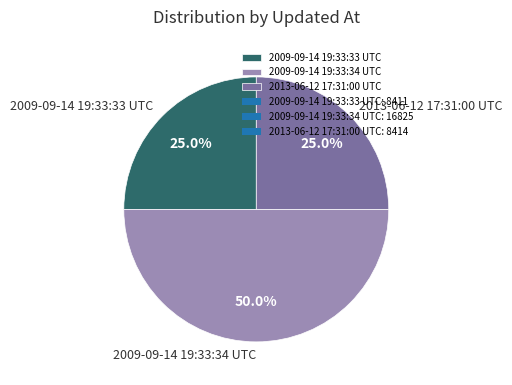

What percentage is the 2013-06-12 17:31:00 UTC slice, to the nearest percent?

25%